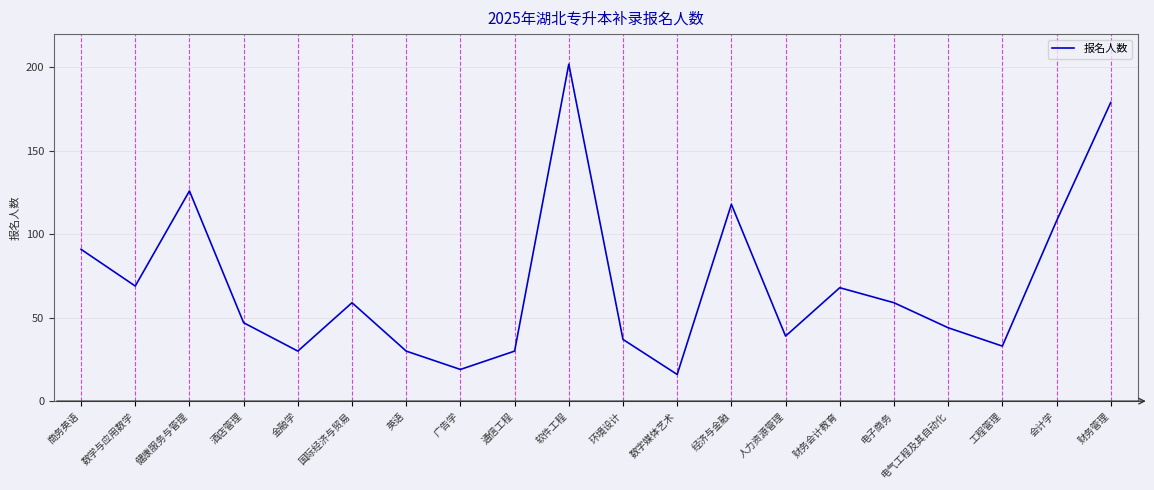

Is it true that the value at 经济与金融 is 118?

True